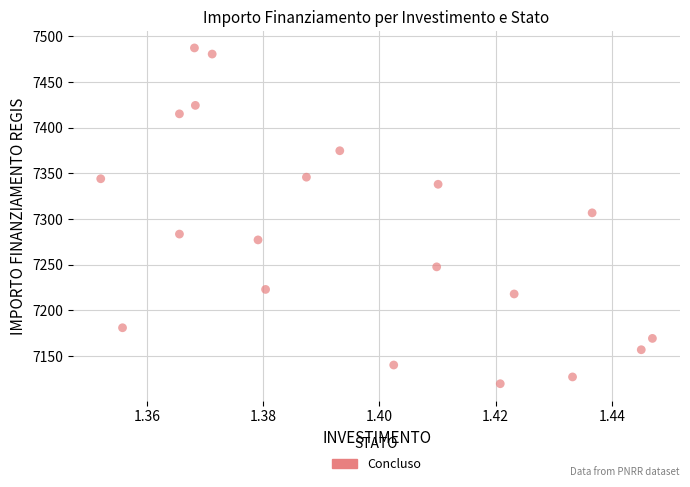

What is the range of Y values (max minus min)?

367.7